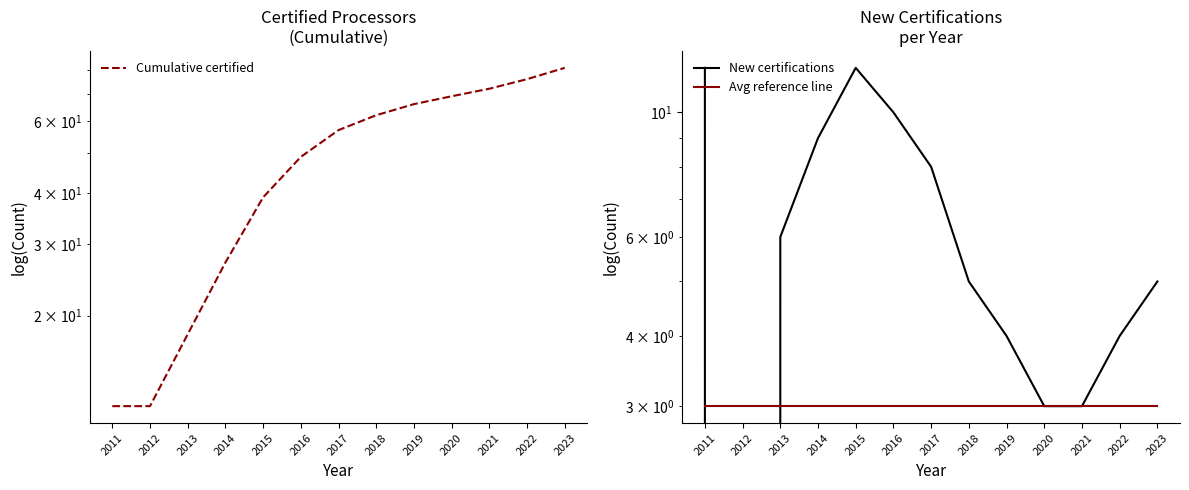

What is the sum of all Avg reference line values?

39